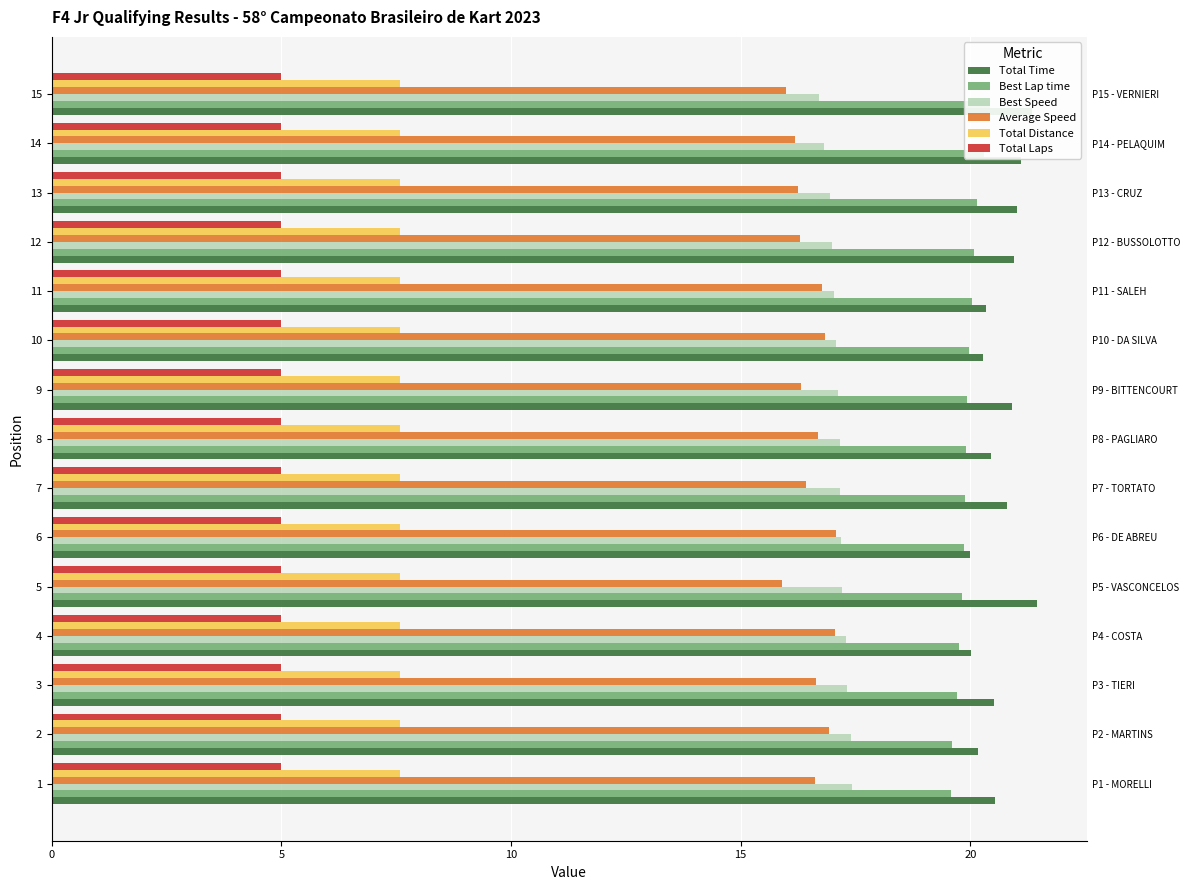

What are all the series names shown in the legend?

Total Time, Best Lap time, Best Speed, Average Speed, Total Distance, Total Laps